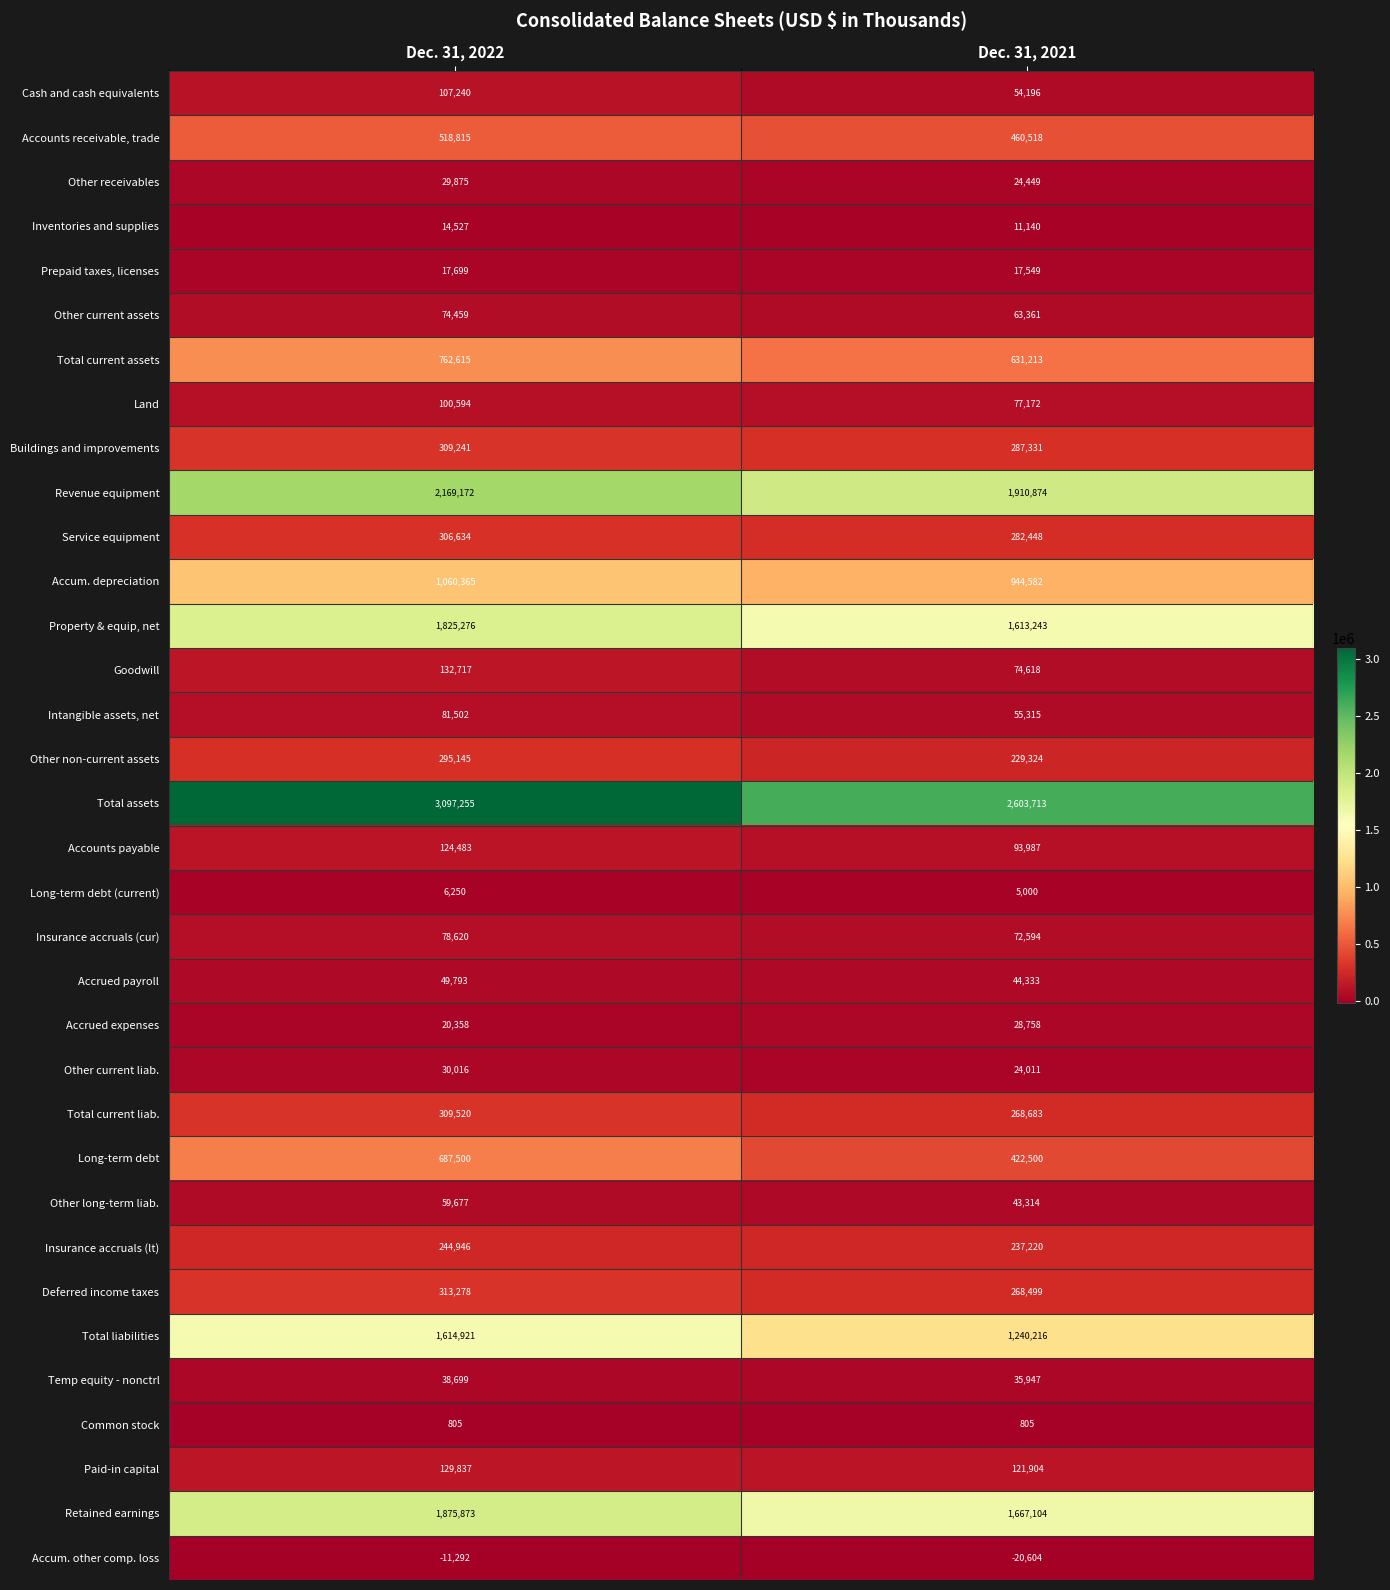

What is the difference between the highest and lowest values at Dec. 31, 2022?

3108547